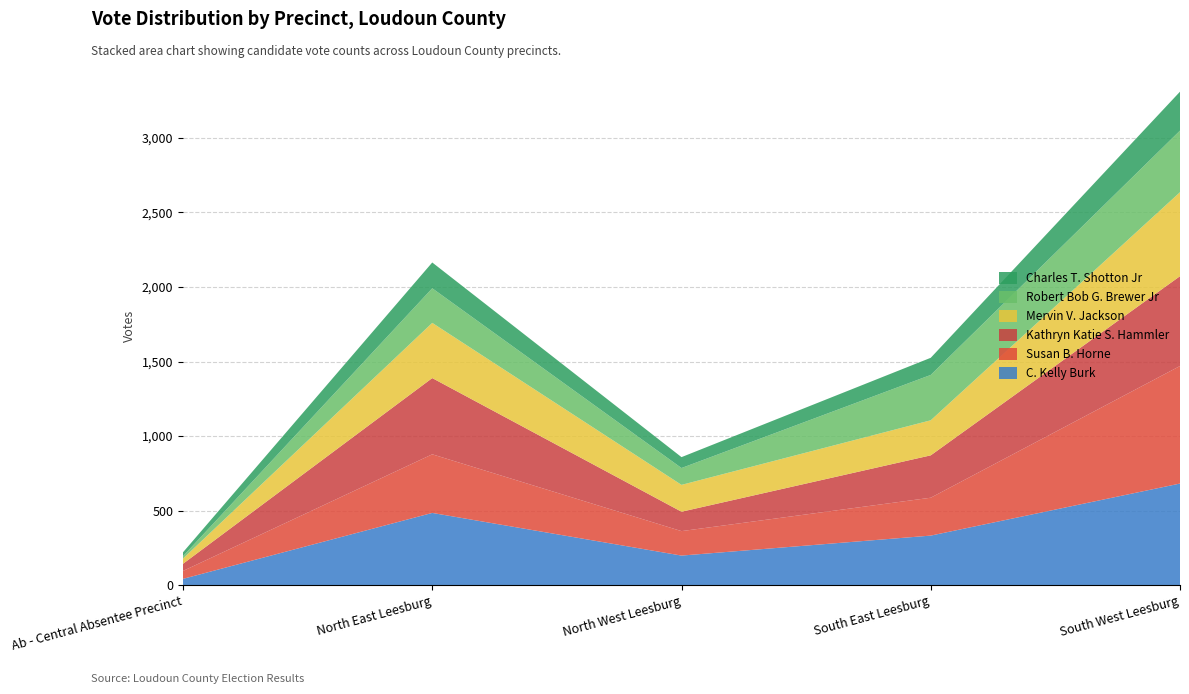

Reading left to right, transcribe all the data shown in this chart.

C. Kelly Burk: Ab - Central Absentee Precinct=43	North East Leesburg=485	North West Leesburg=199	South East Leesburg=333	South West Leesburg=682
Susan B. Horne: Ab - Central Absentee Precinct=53	North East Leesburg=393	North West Leesburg=164	South East Leesburg=254	South West Leesburg=788
Kathryn Katie S. Hammler: Ab - Central Absentee Precinct=48	North East Leesburg=511	North West Leesburg=130	South East Leesburg=284	South West Leesburg=602
Mervin V. Jackson: Ab - Central Absentee Precinct=35	North East Leesburg=370	North West Leesburg=180	South East Leesburg=235	South West Leesburg=563
Robert Bob G. Brewer Jr: Ab - Central Absentee Precinct=16	North East Leesburg=232	North West Leesburg=113	South East Leesburg=304	South West Leesburg=413
Charles T. Shotton Jr: Ab - Central Absentee Precinct=26	North East Leesburg=173	North West Leesburg=73	South East Leesburg=115	South West Leesburg=261